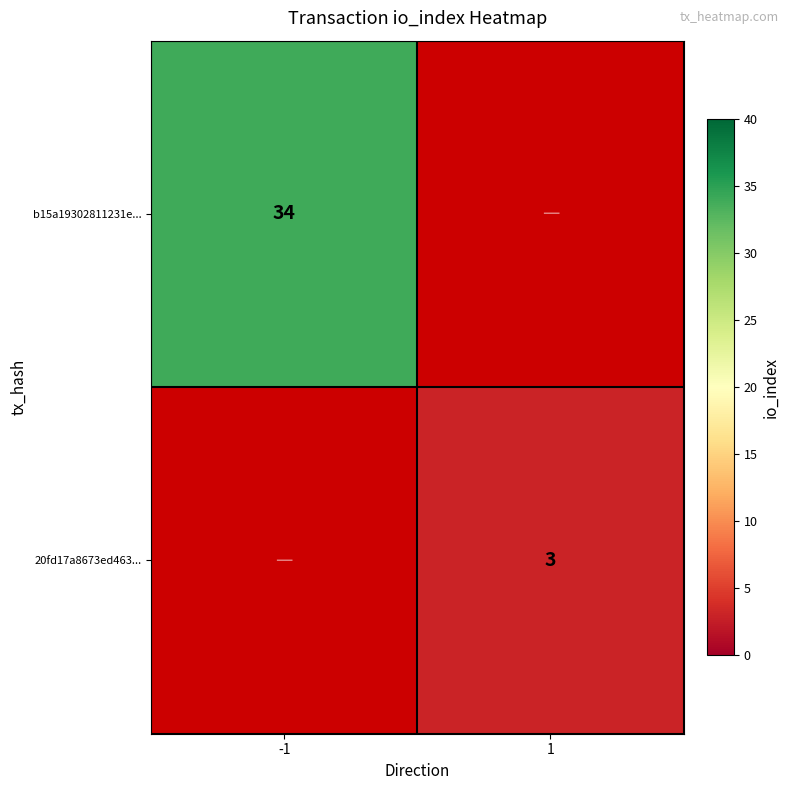

How many distinct data groups are displayed?

2